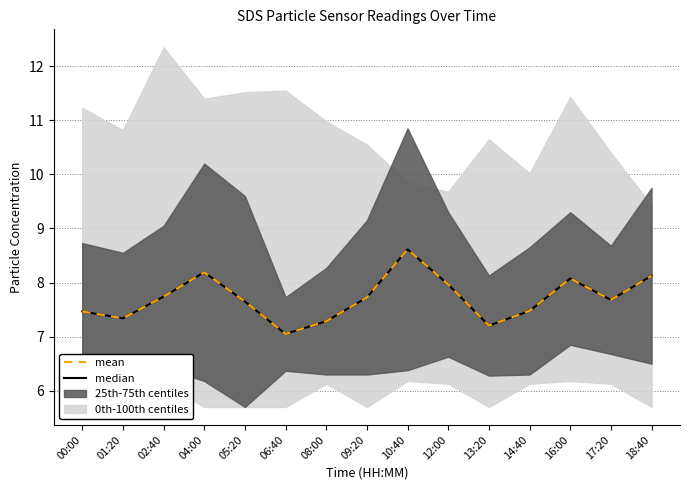

True or false: median has more than 2 interior local peaks.

True